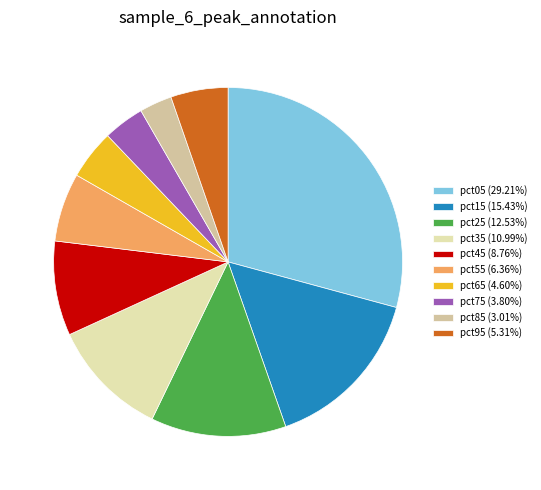

Is pct35 the majority of the pie?

No